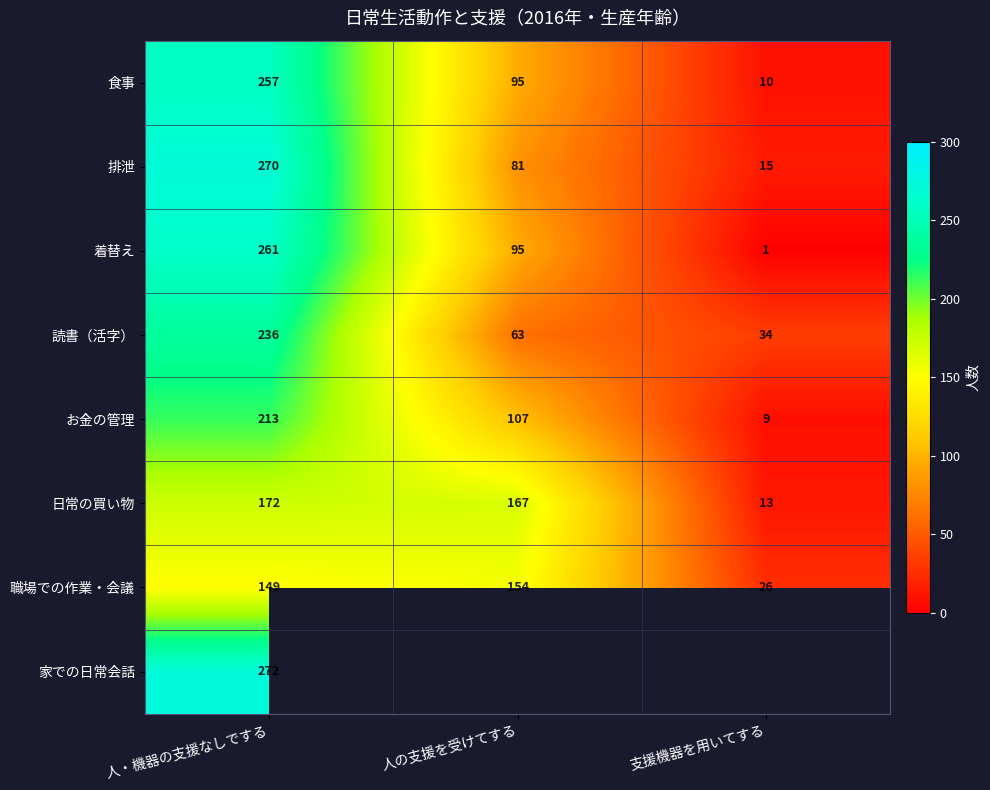

What is the difference between the maximum and minimum values in the 食事 series?

247